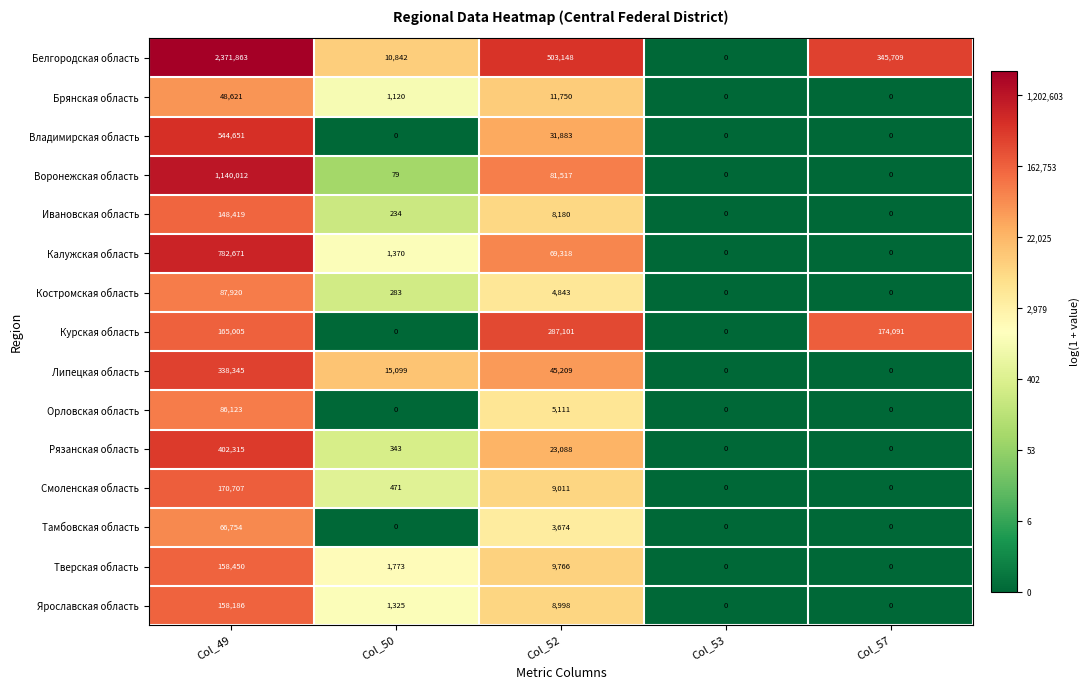

At how many categories does at least one series exceed 13?

4